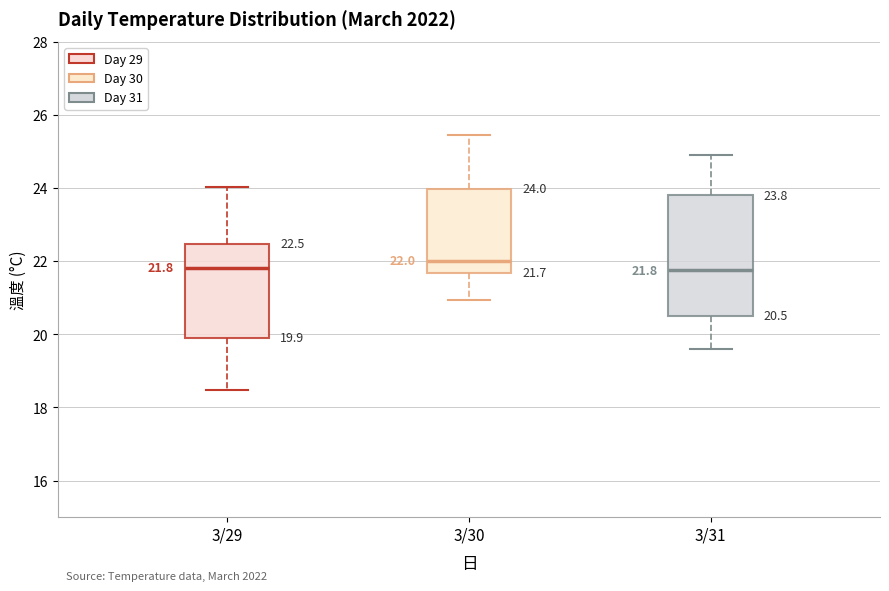

Which box is the tallest, from its lower edge to its upper edge?

3/31